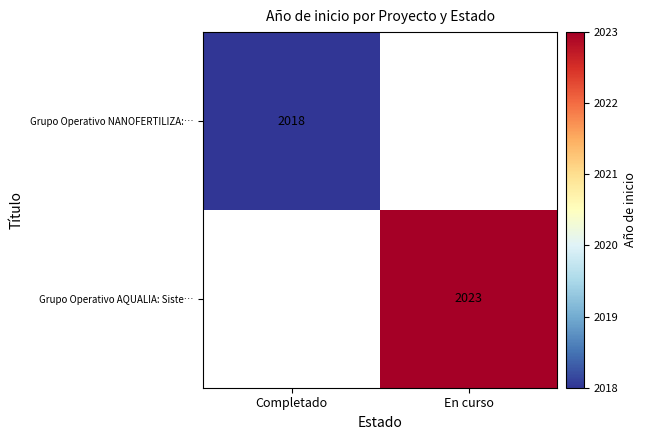

True or false: Grupo Operativo NANOFERTILIZA:… has a value of 2018 at Completado.

True